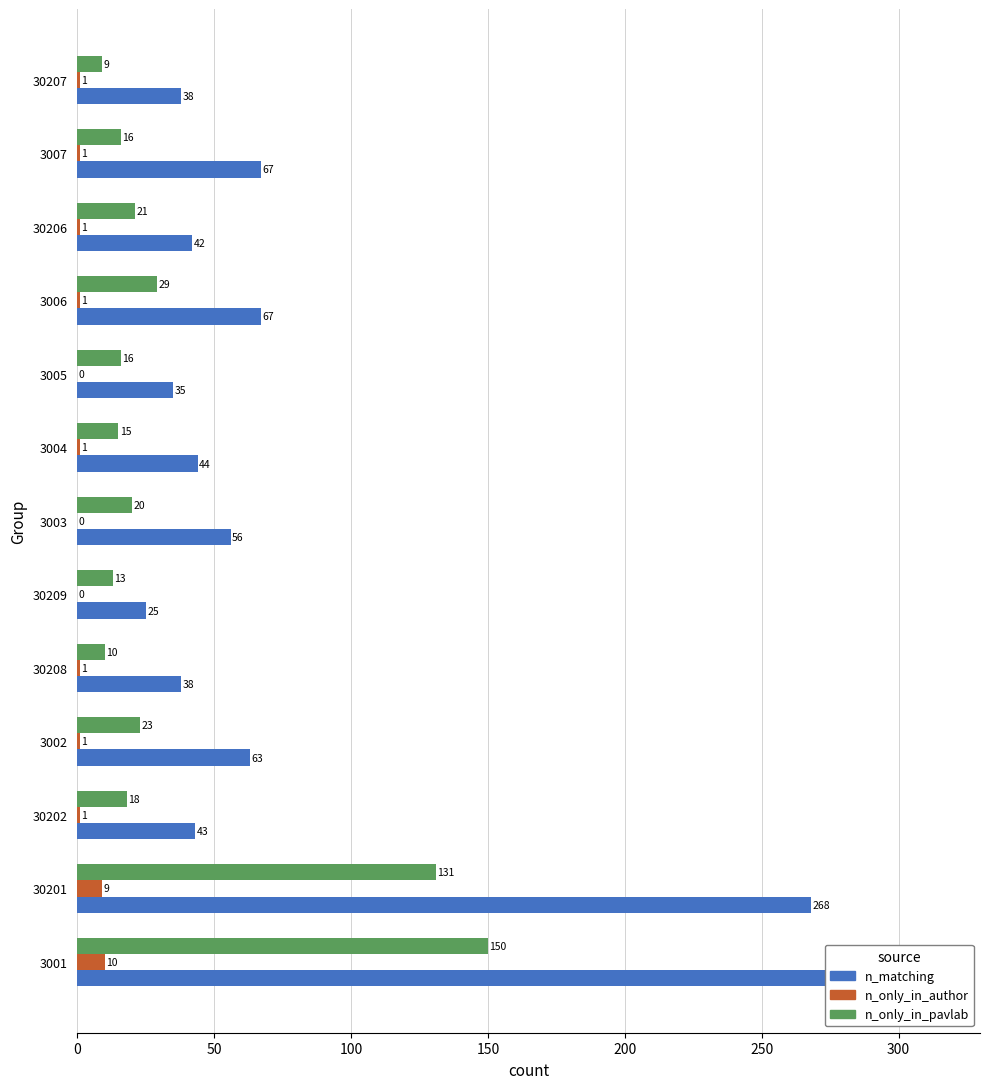

What is the average value of the n_only_in_pavlab series?

36